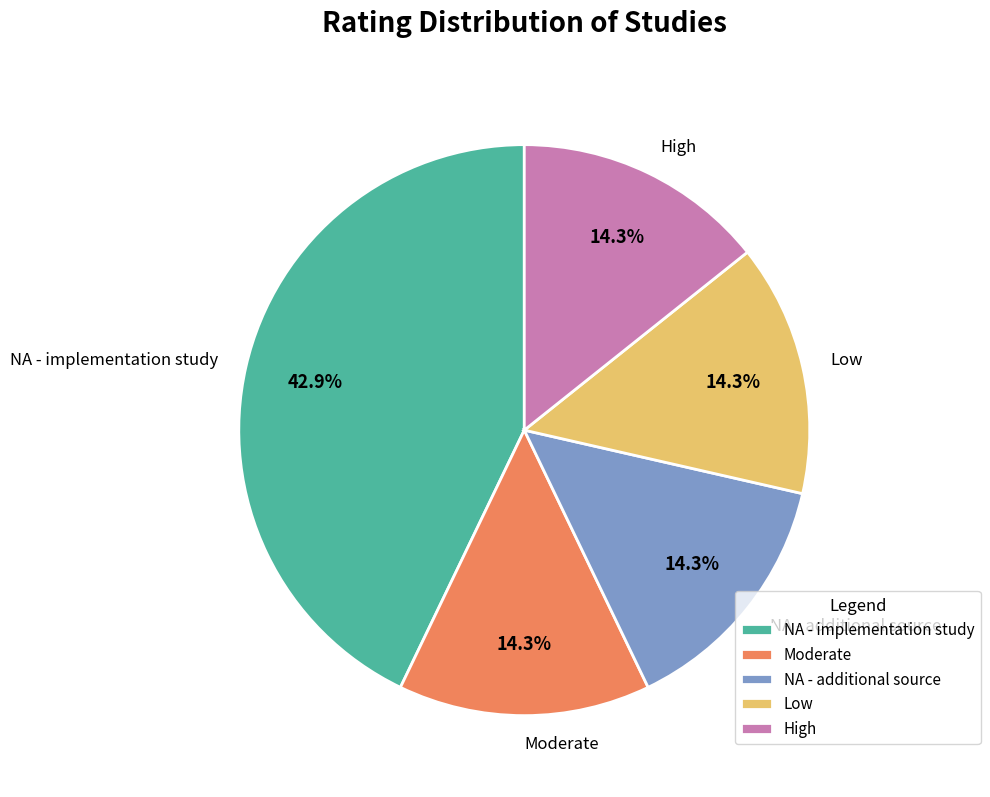

What percentage do High and Moderate together represent?

28.6%